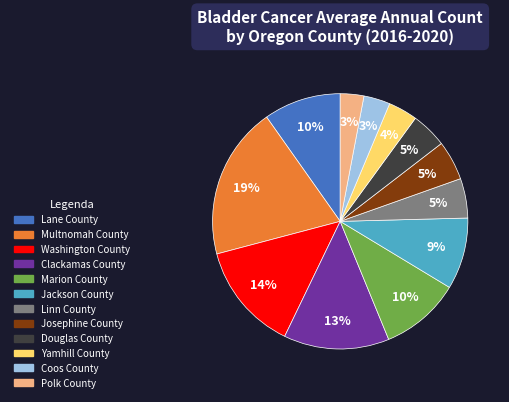

What is the largest slice in the pie chart?

Multnomah County